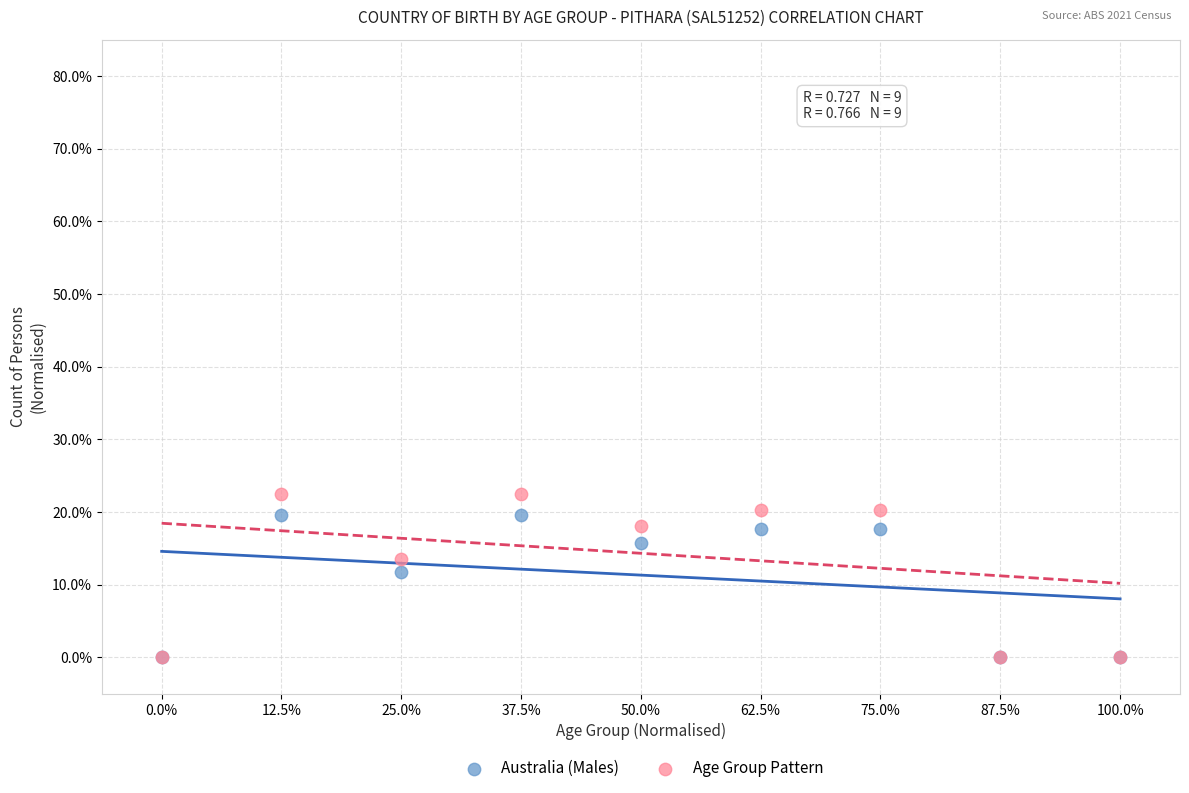

Which series contains the highest Y value?

Age Group Pattern